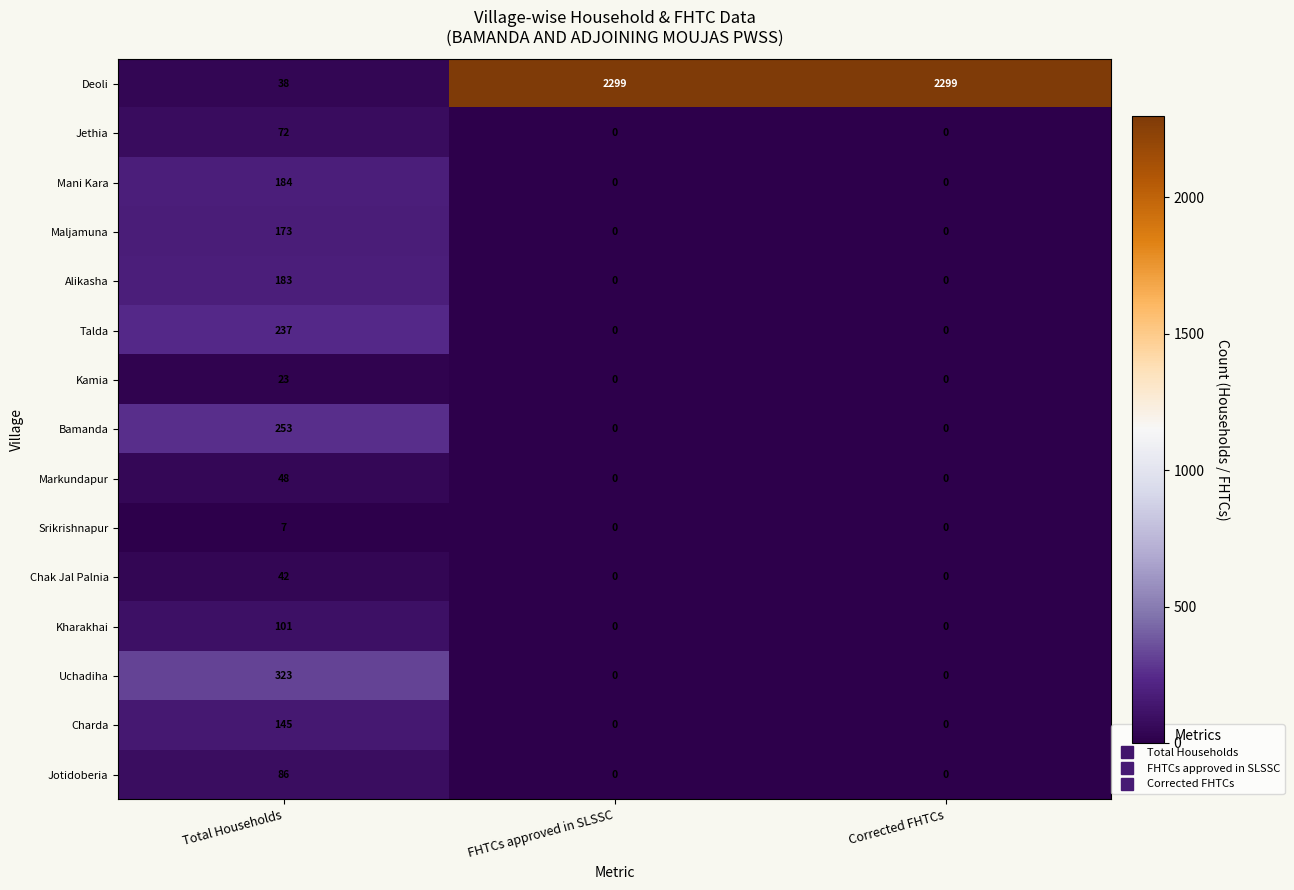

Rank the series by their maximum value, from highest to lowest.

Deoli, Uchadiha, Bamanda, Talda, Mani Kara, Alikasha, Maljamuna, Charda, Kharakhai, Jotidoberia, Jethia, Markundapur, Chak Jal Palnia, Kamia, Srikrishnapur